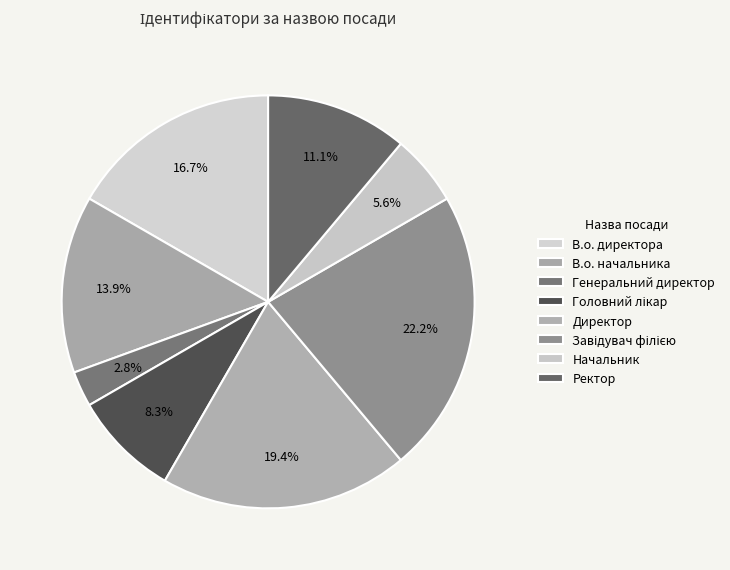

To the nearest percent, what is the difference between the Генеральний директор and Головний лікар slice percentages?

6%